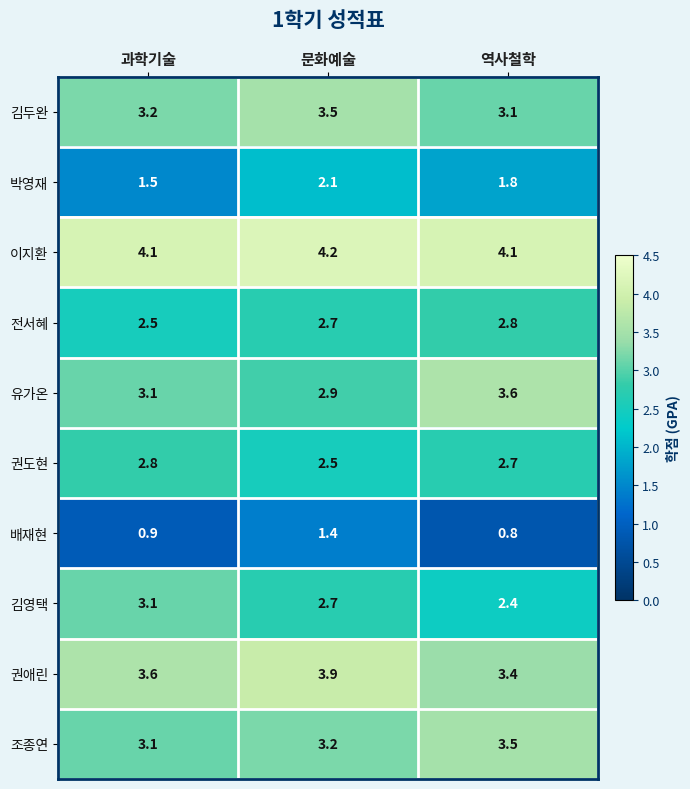

Which label corresponds to the largest value in the chart?

문화예술